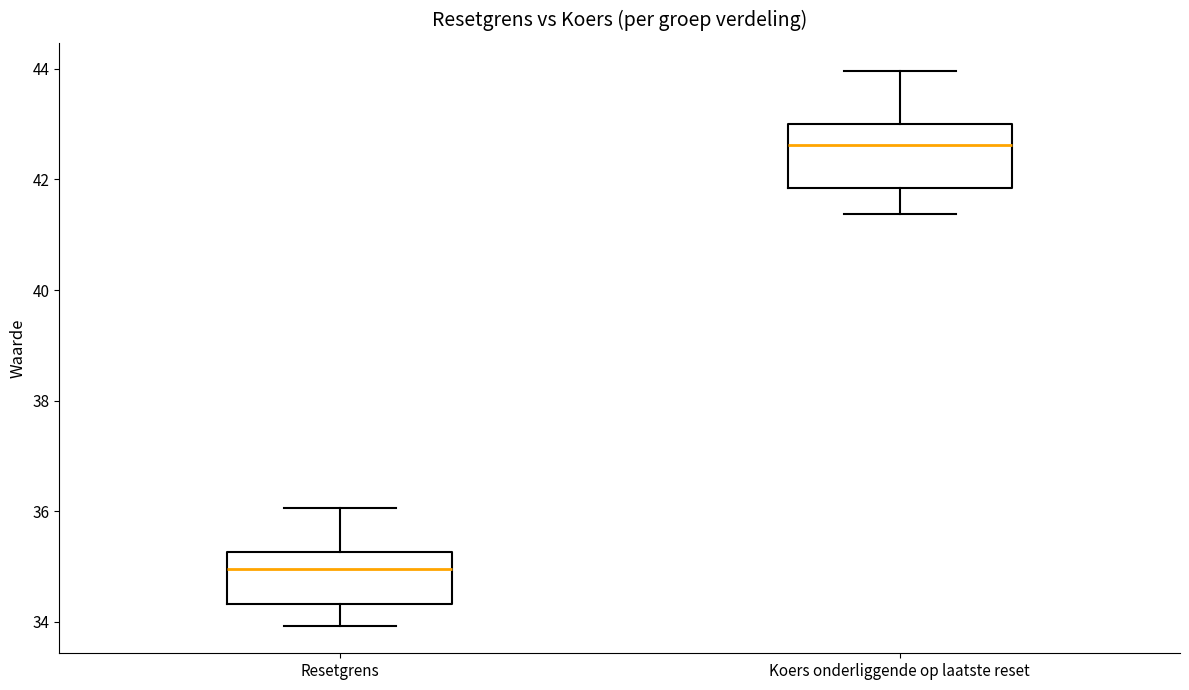

Reading left to right, transcribe this box plot: for each box, give where its median line is, the range the box spans, and where its two whiskers end, as read against the y-axis. The values are not printed on the chart, so give them approximately, as read against the axis.

Resetgrens: median 35.0, box 34.4 to 35.2, whiskers 34.0 to 36.0
Koers onderliggende op laatste reset: median 42.6, box 41.8 to 43.0, whiskers 41.4 to 44.0